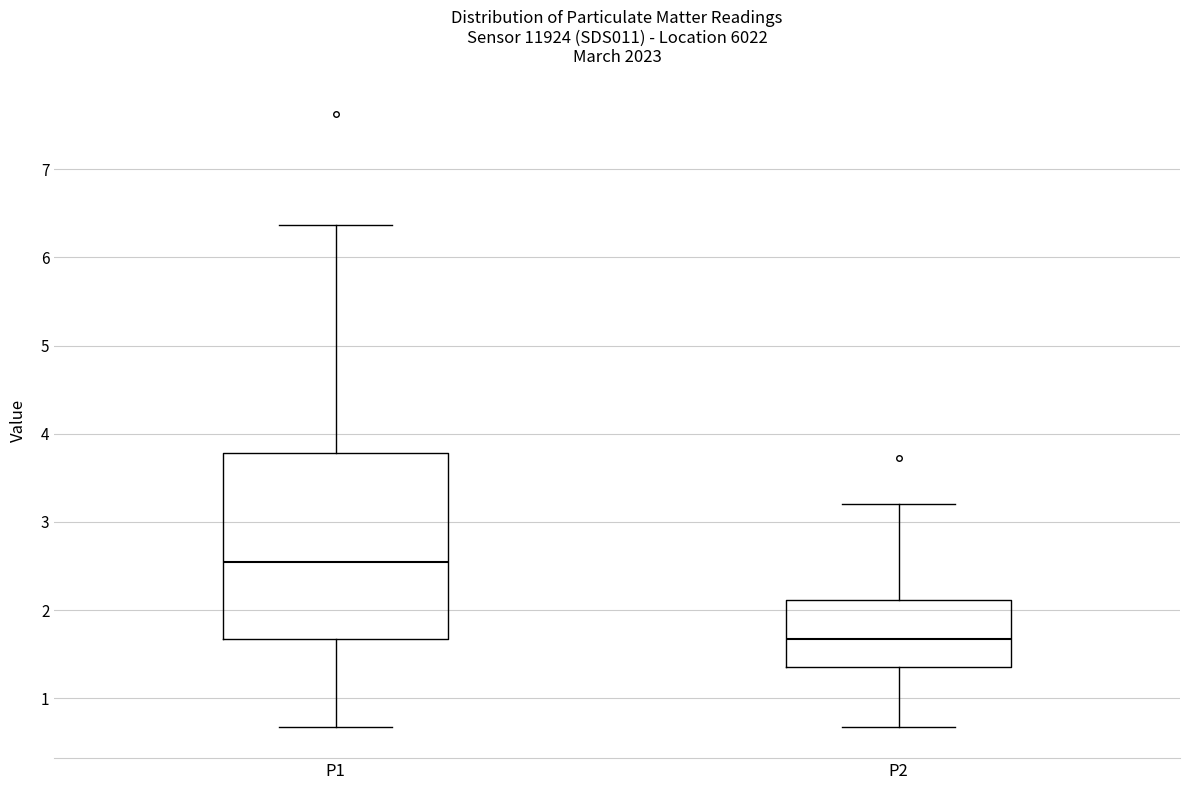

Where does the median line of the box for P1 sit on the y-axis? The values are not printed on the chart, so give them approximately, as read against the axis.

2.6